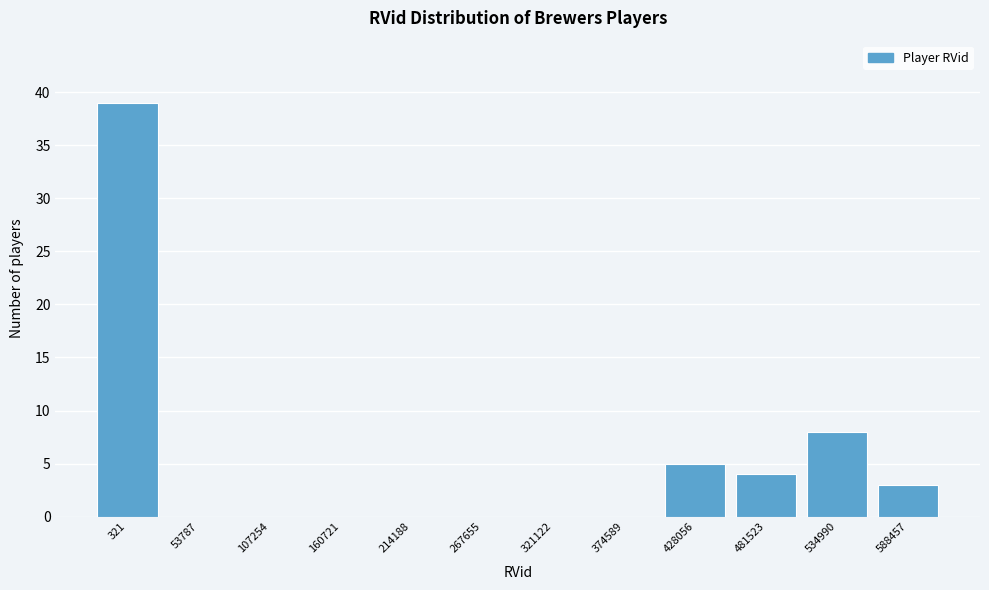

Reading right to left, list all the values displayed in this chart.

588457=3	534990=8	481523=4	428056=5	374589=0	321122=0	267655=0	214188=0	160721=0	107254=0	53787=0	321=39